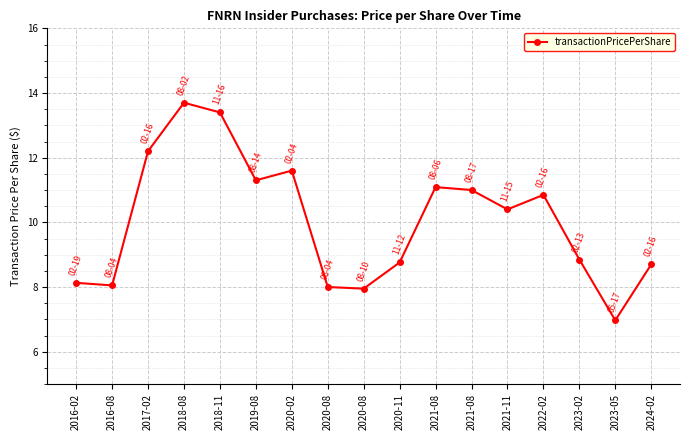

Is this an area chart (filled region under the line)?

No